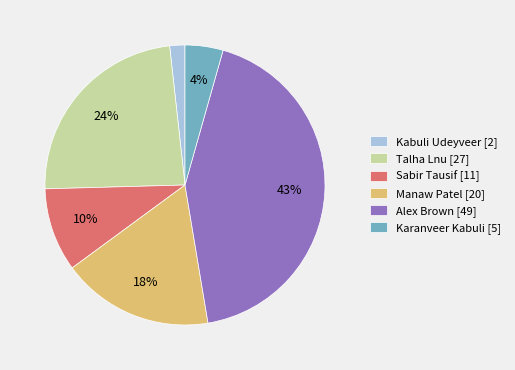

Count the number of slices in the pie.

6